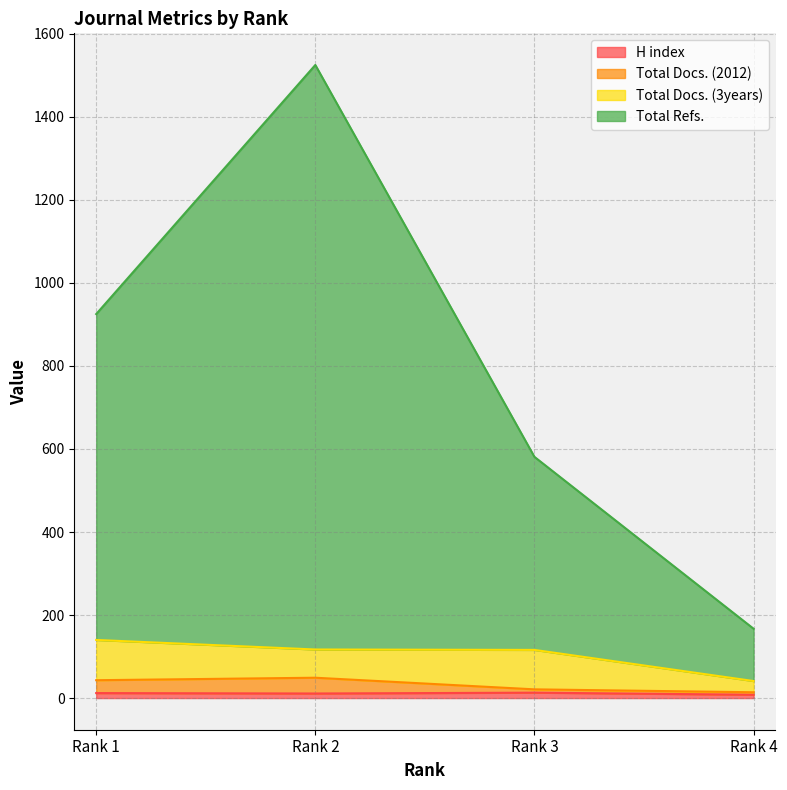

Between Rank 3 and Rank 4, which series saw the biggest shift?

Total Refs.